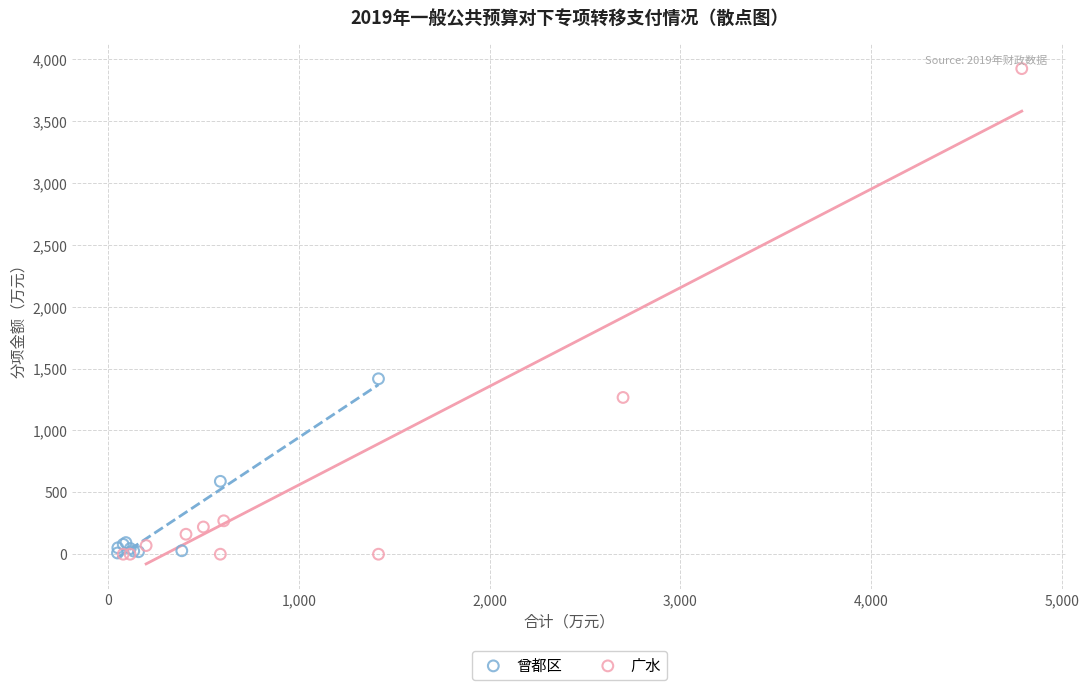

Which series reaches the maximum Y coordinate?

广水